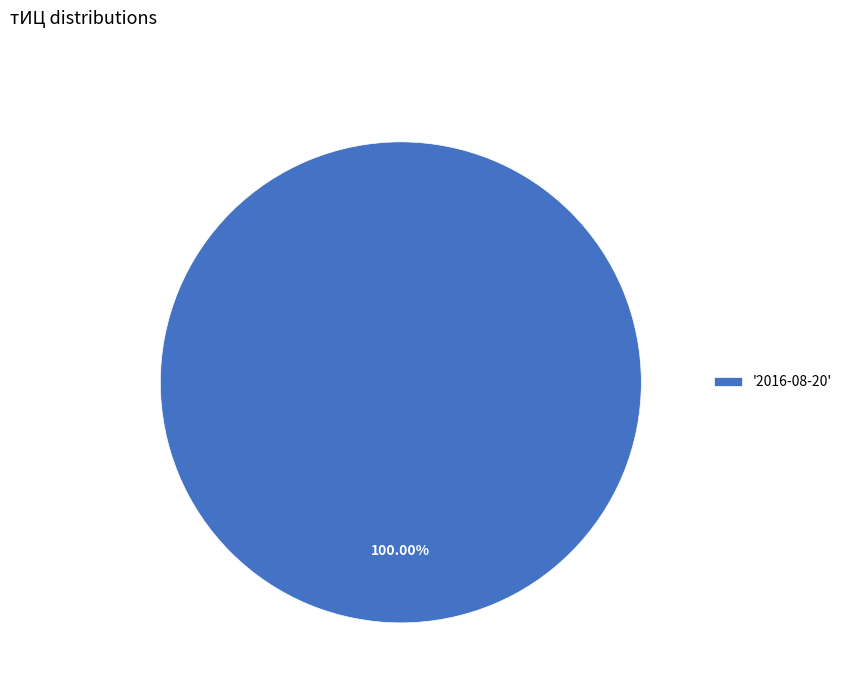

Rank the categories by value from highest to lowest.

'2016-08-20'